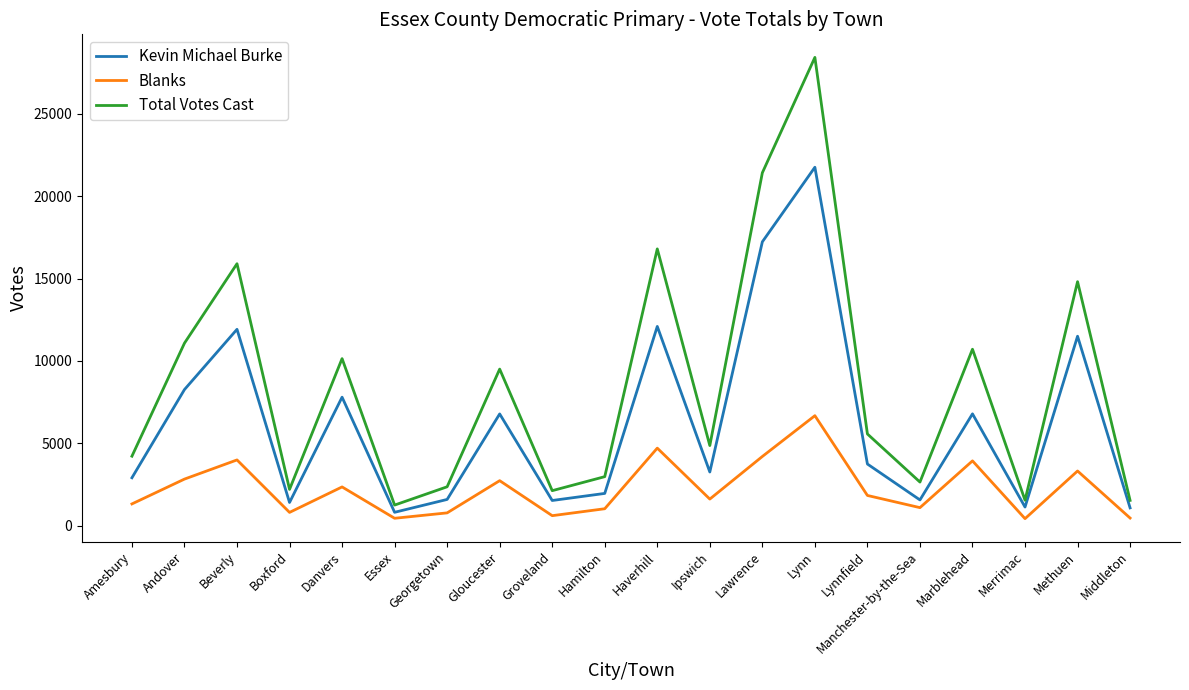

Rank the series by their maximum value, from highest to lowest.

Total Votes Cast, Kevin Michael Burke, Blanks